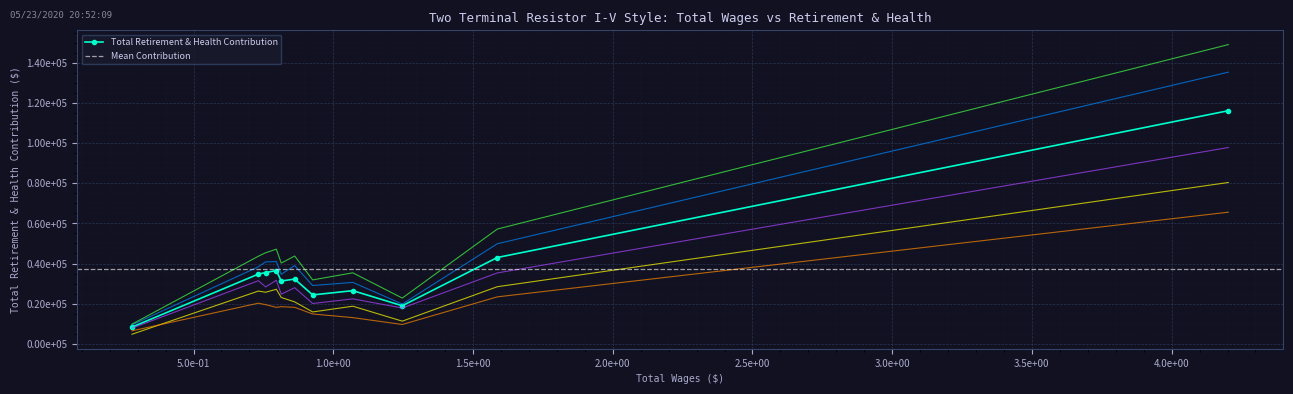

True or false: there are more than 0 points higher than both neighbors.

True